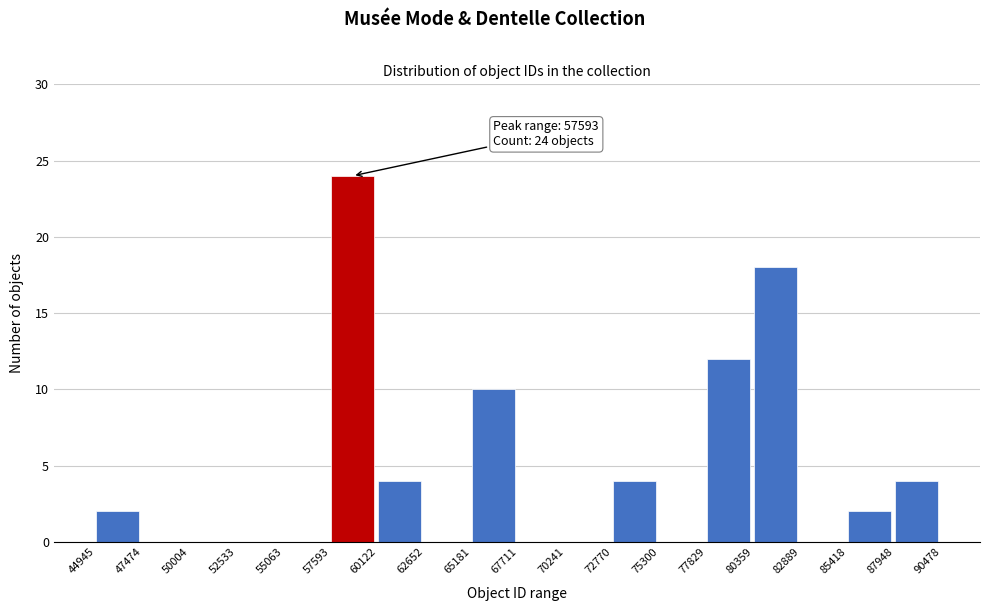

Over which range of the x-axis is the bar tallest?

57593 to 60122